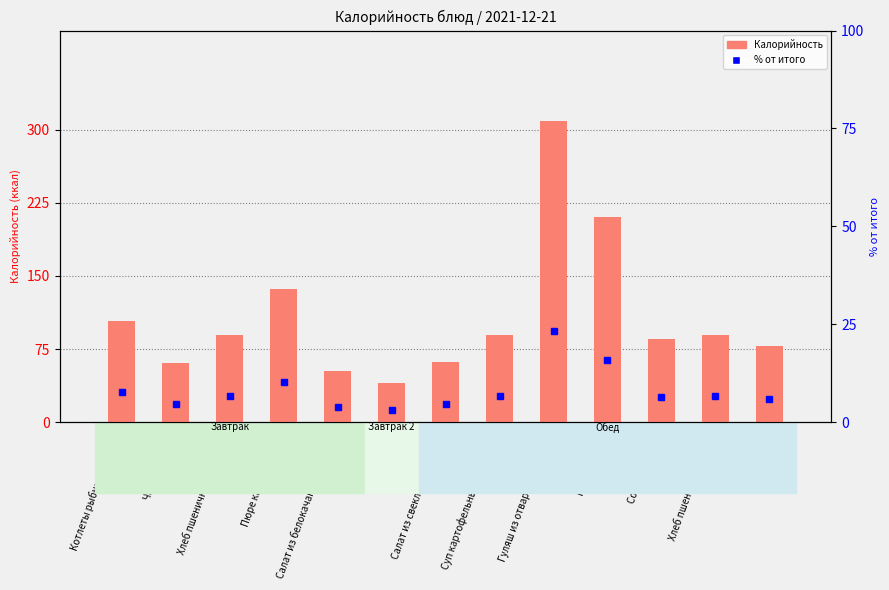

Reading left to right, list all the values displayed in this chart.

Калорийность: 104.0	61.0	89.0	137.0	53.0	40.0	62.0	89.0	309.0	210.0	85.0	89.0	78.0
% от итого: 7.8	4.6	6.7	10.3	4.0	3.0	4.7	6.7	23.3	15.8	6.4	6.7	5.9